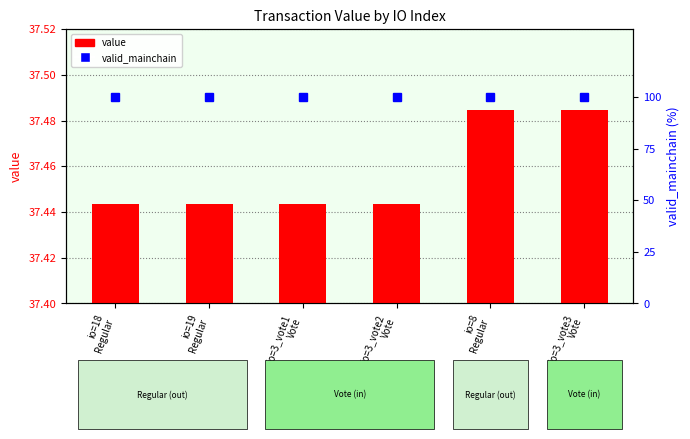

Read the value value at io=18
Regular.

37.4